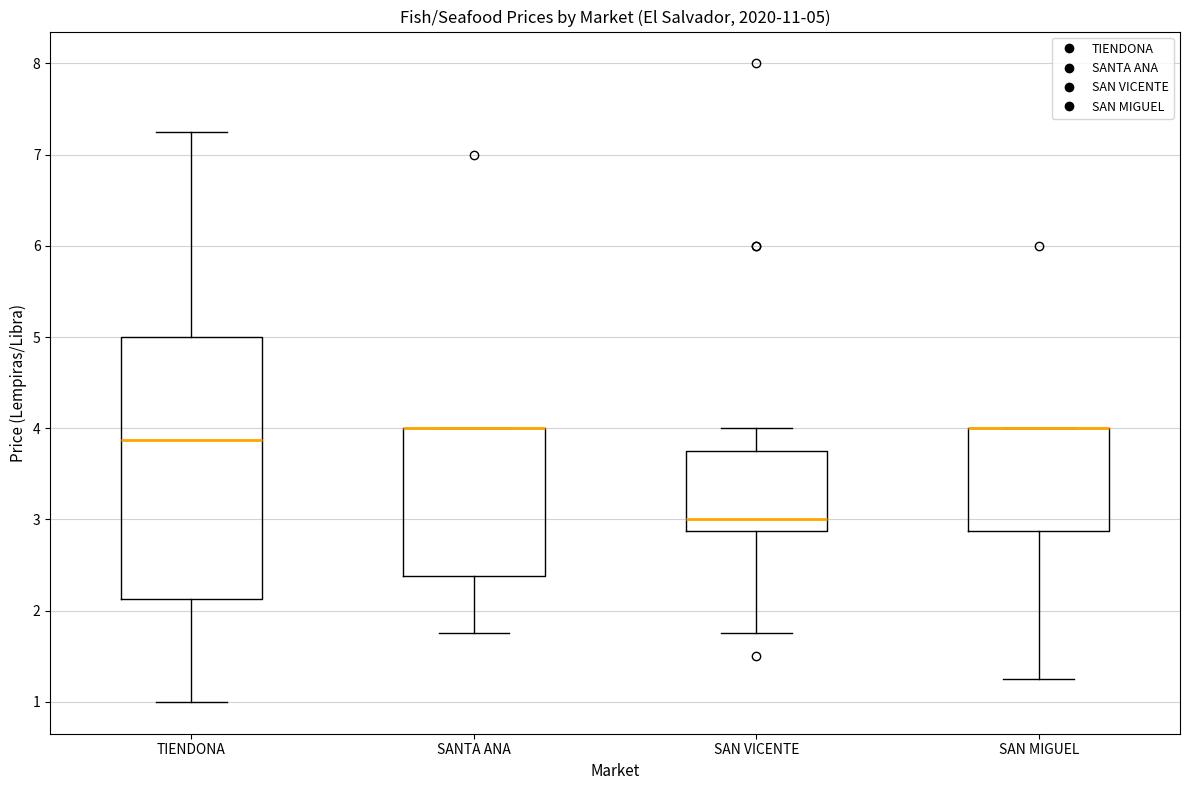

Comparing the boxes themselves (not the whiskers), which one is the tallest?

TIENDONA